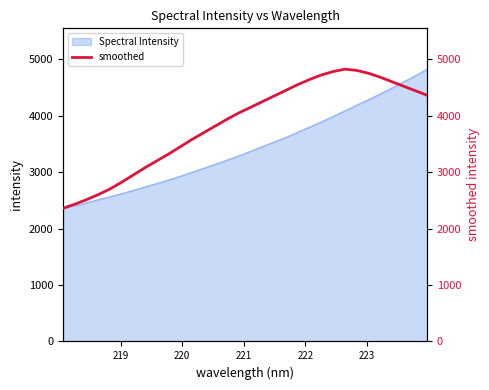

What is the lowest value of the Spectral Intensity series?

2357.1